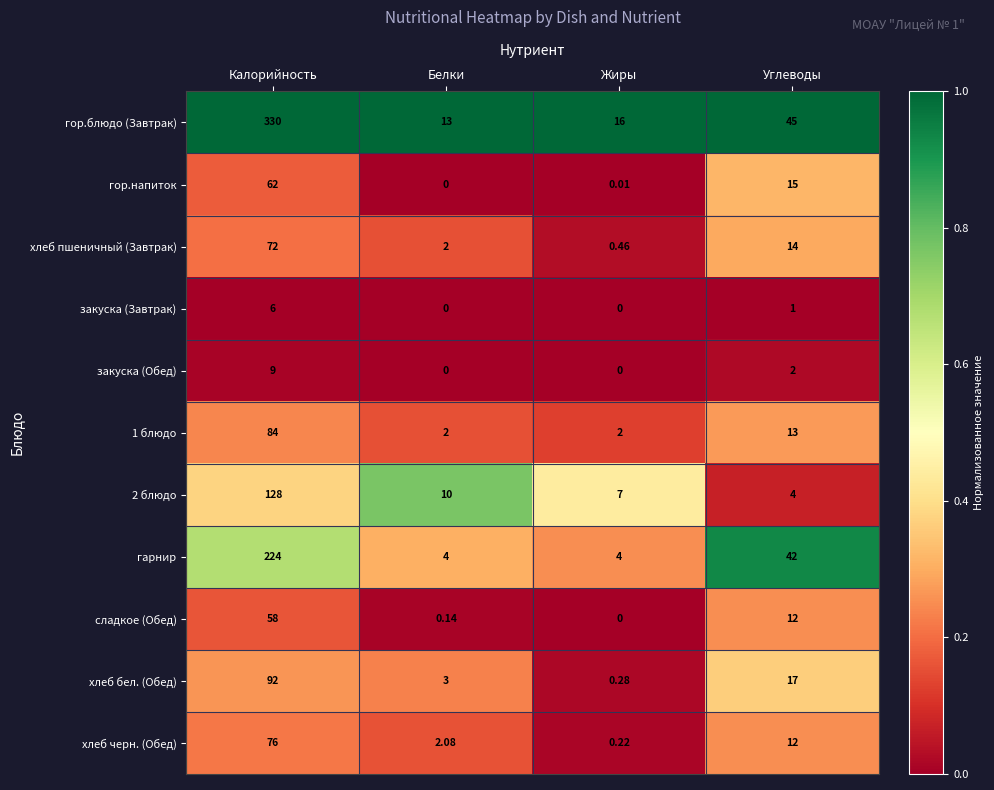

Count the number of categories in the chart.

4